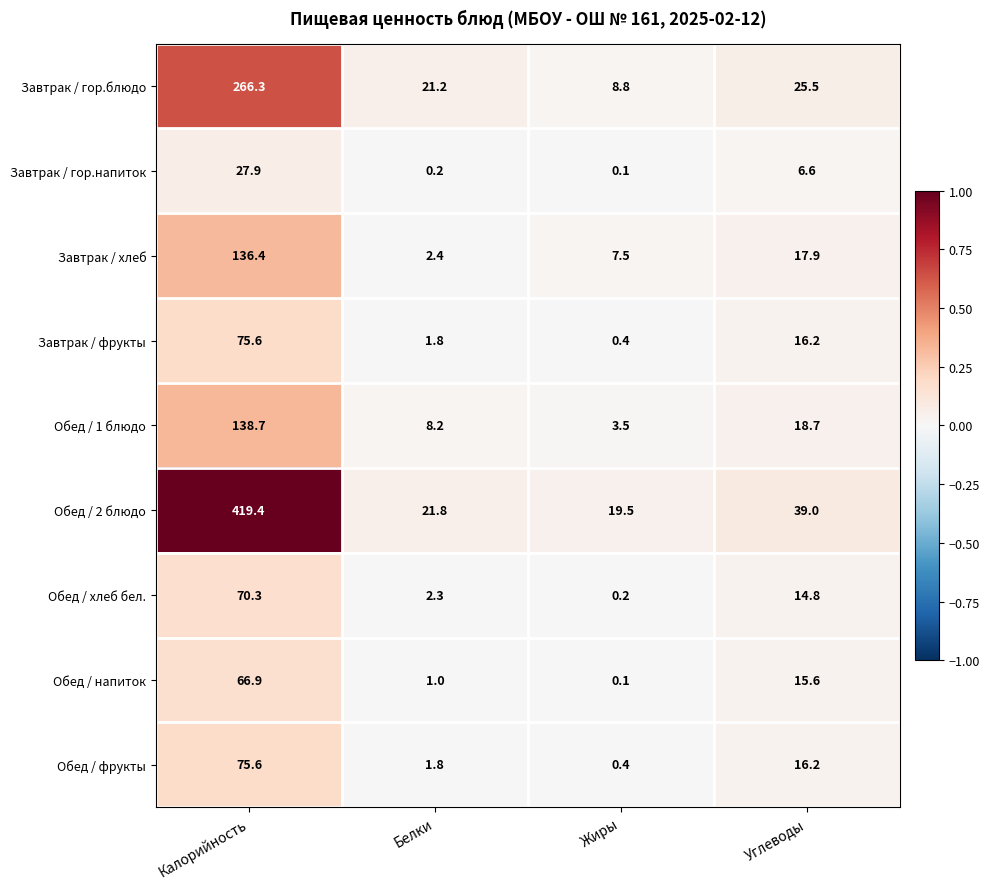

Between Жиры and Углеводы, which series saw the biggest shift?

Обед / 2 блюдо